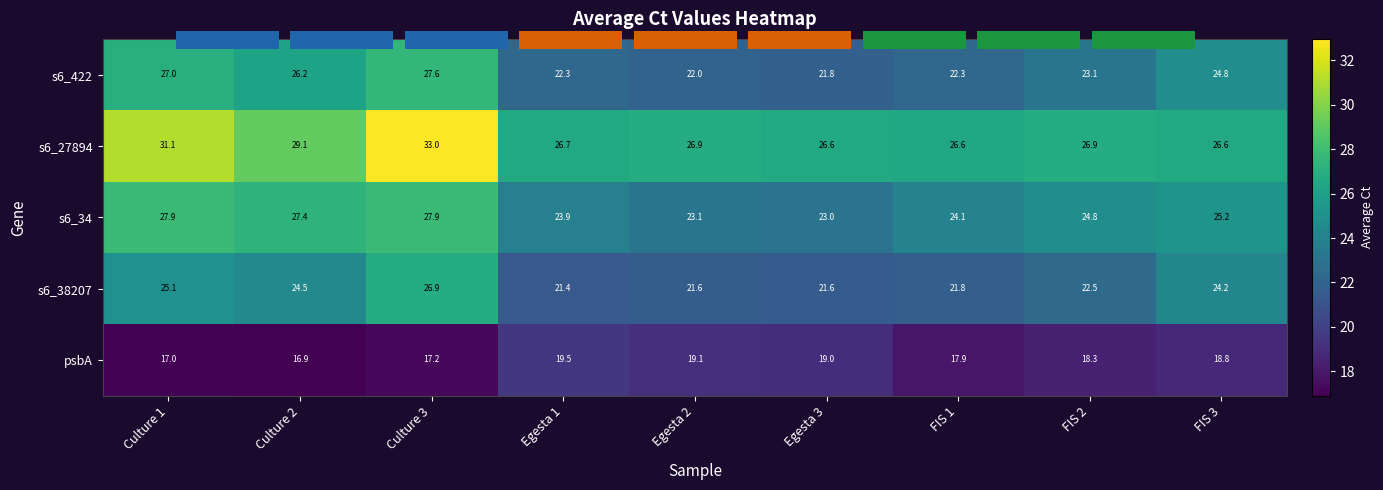

Which series has the largest range (max minus min)?

s6_27894